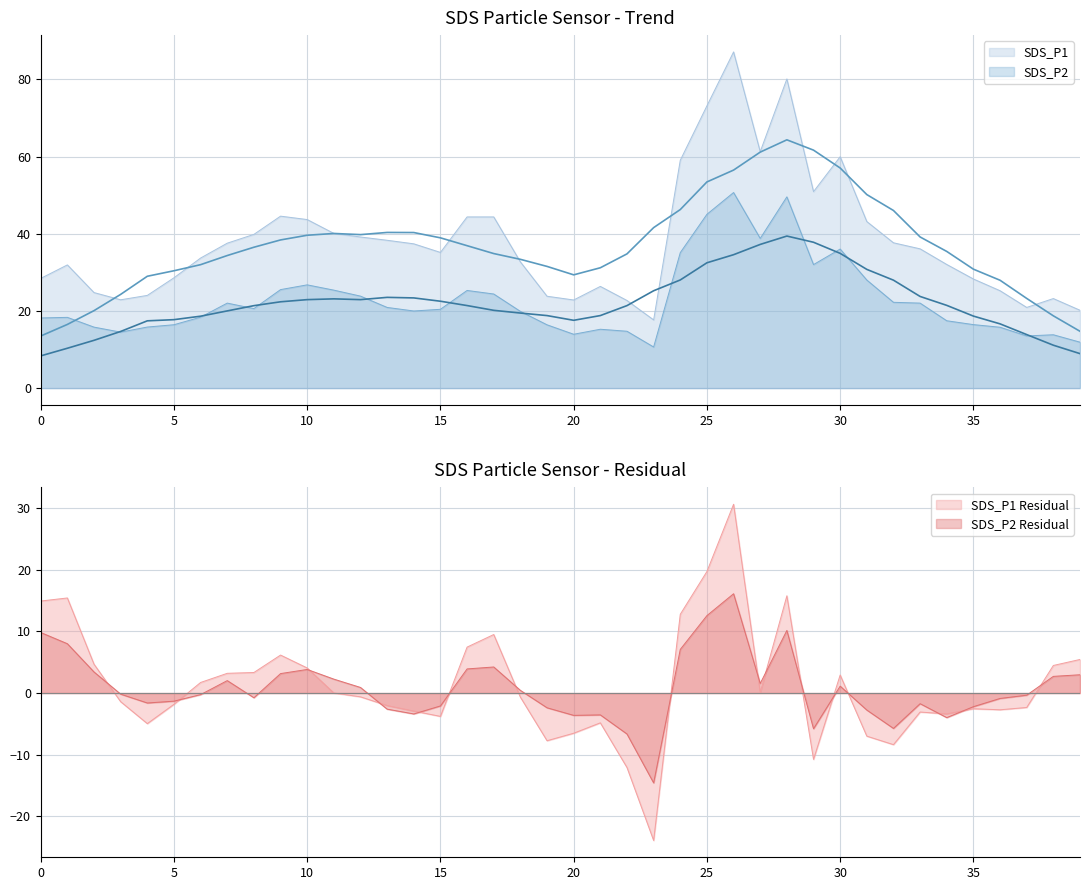

How many lines are shown in the chart?

4